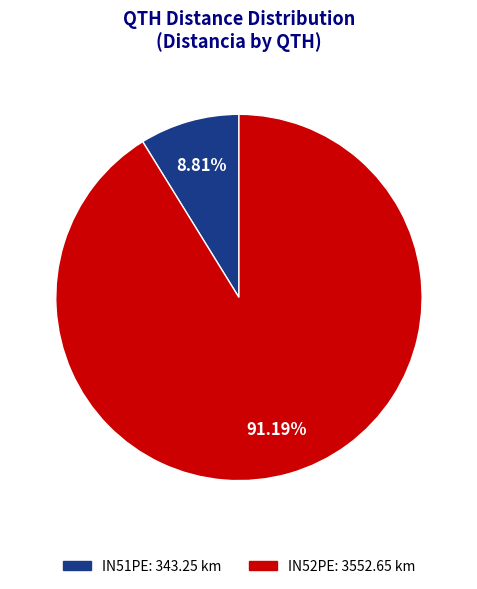

Is there any slice that represents more than half of the pie?

Yes